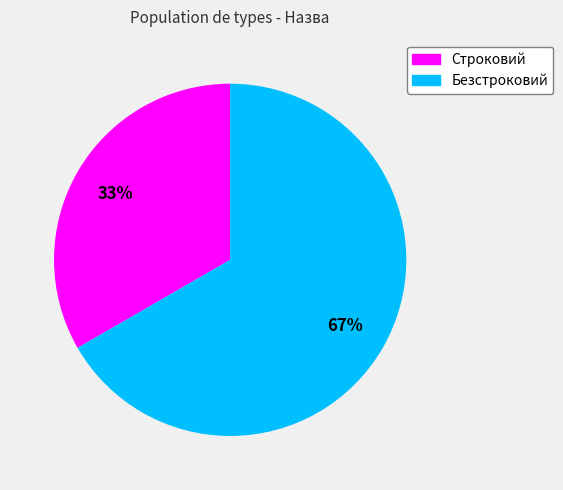

What is the largest slice in the pie chart?

Безстроковий